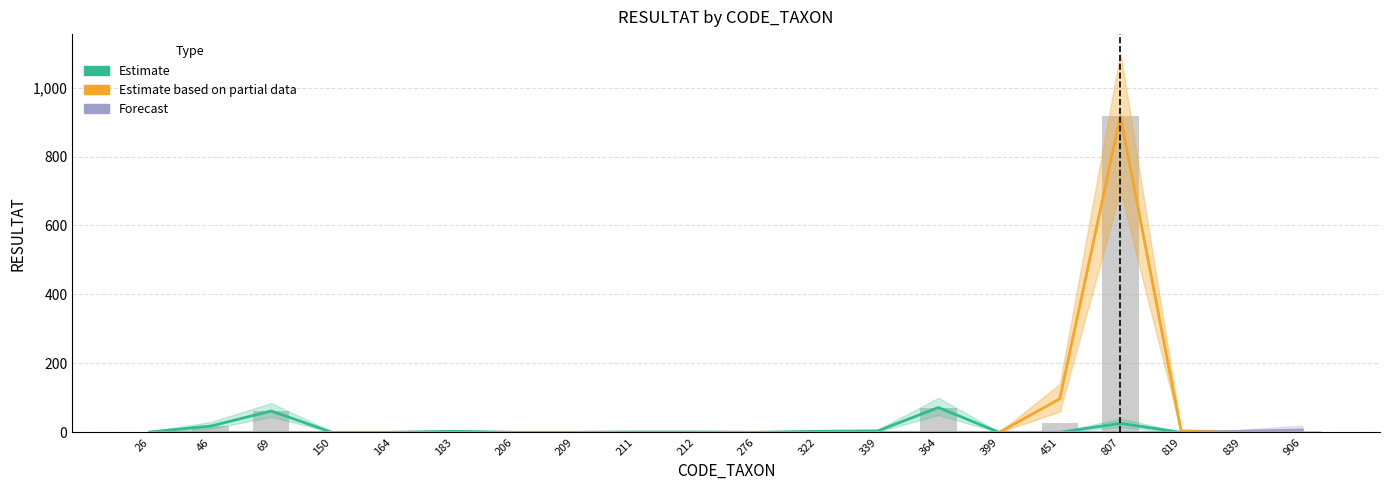

Rank the categories by Estimate based on partial data value from lowest to highest.

26, 46, 69, 150, 164, 183, 206, 209, 211, 212, 276, 322, 339, 364, 399, 906, 839, 819, 451, 807